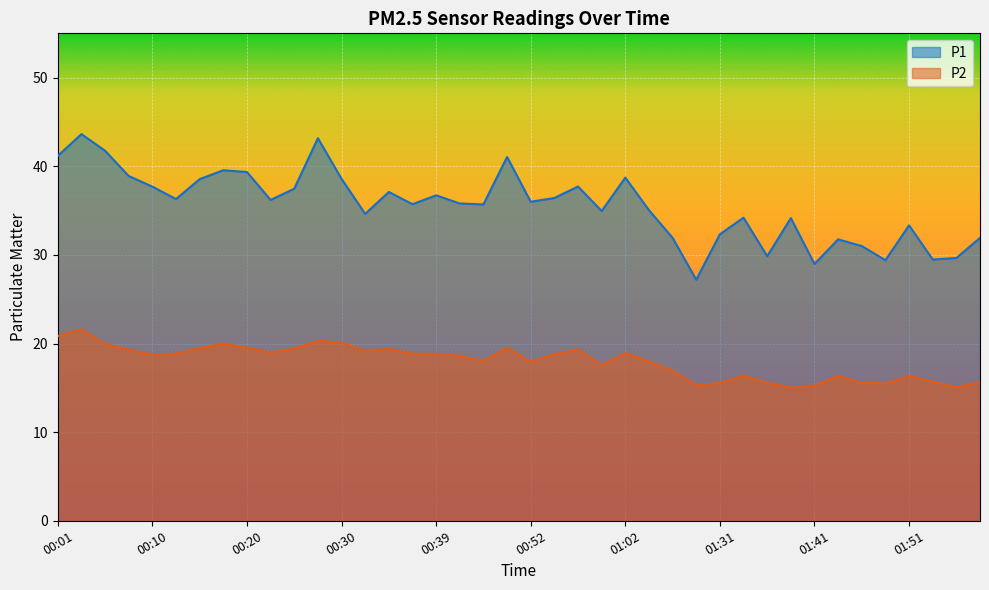

What is the label of the 36th point from the left?

01:48